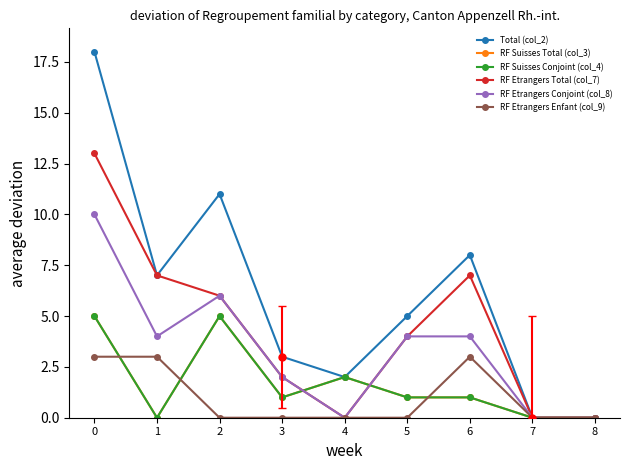

At how many categories does at least one series exceed 13?

1